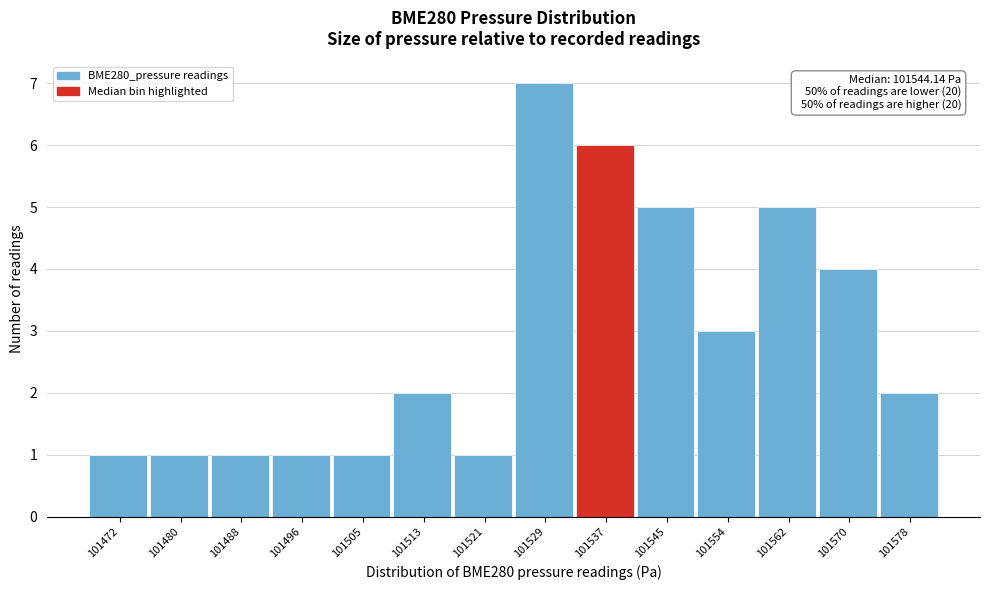

Reading left to right, list all the values displayed in this chart.

1	1	1	1	1	2	1	7	6	5	3	5	4	2